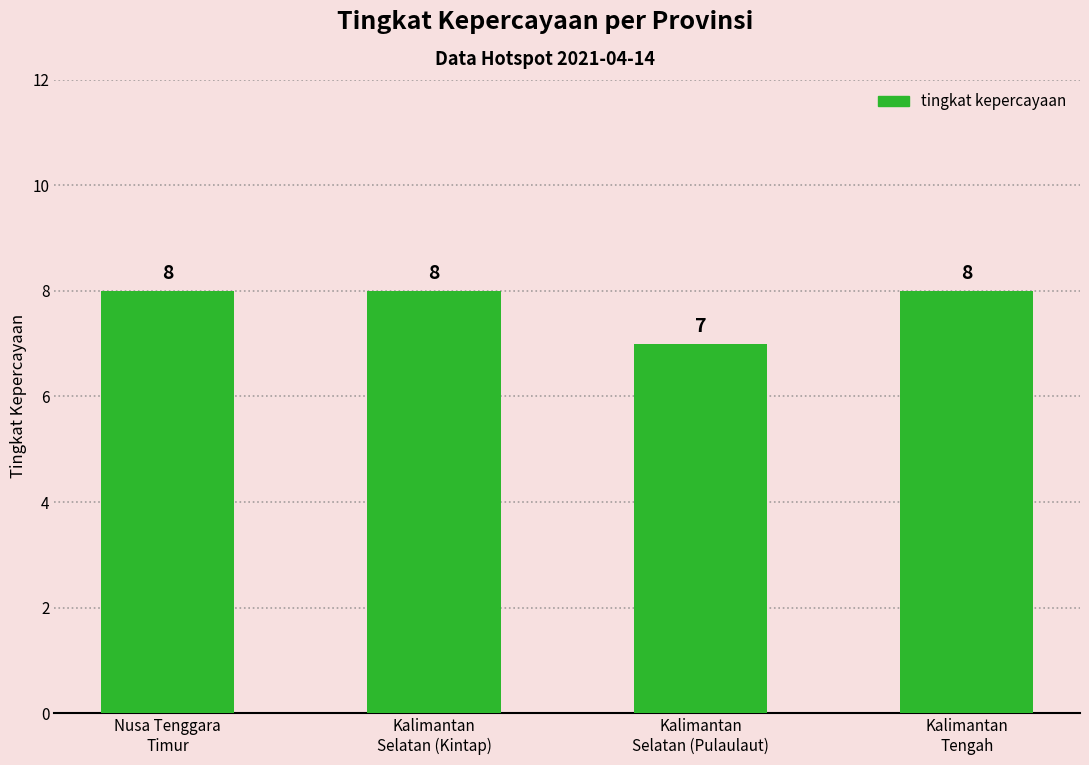

True or false: the data shows 8 at Kalimantan
Tengah.

True